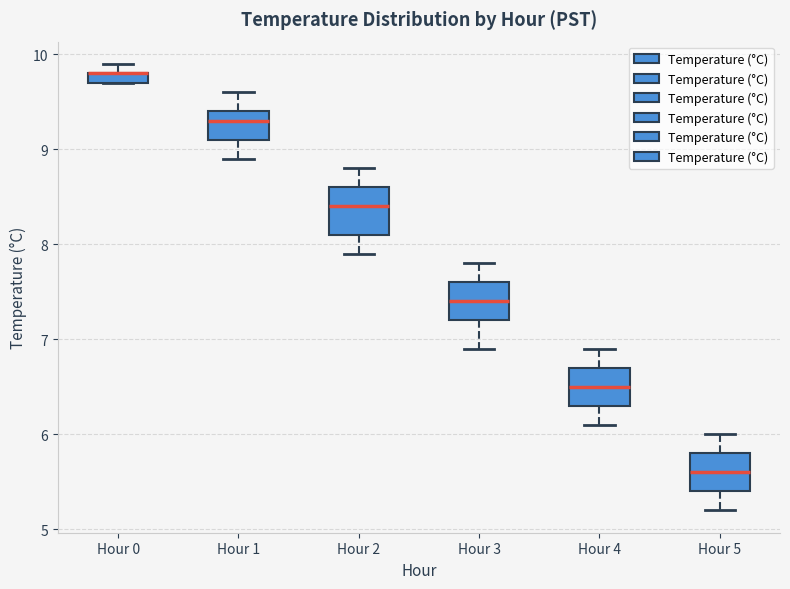

Where does the lower whisker of the box for Hour 3 end on the y-axis? The values are not printed on the chart, so give them approximately, as read against the axis.

6.9